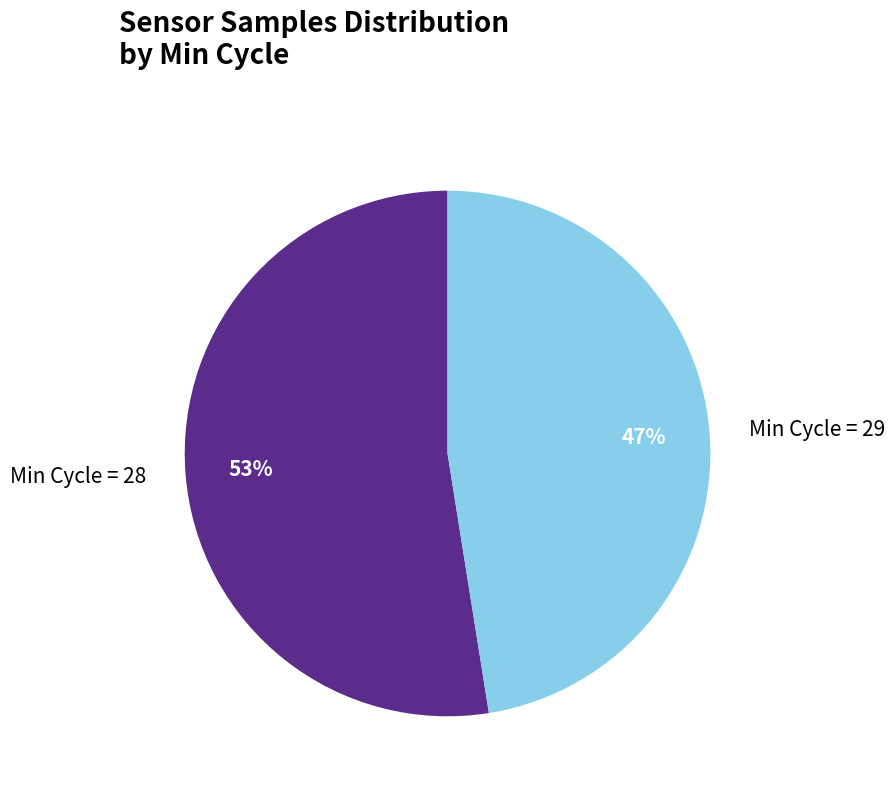

Is there a majority slice in this chart?

Yes